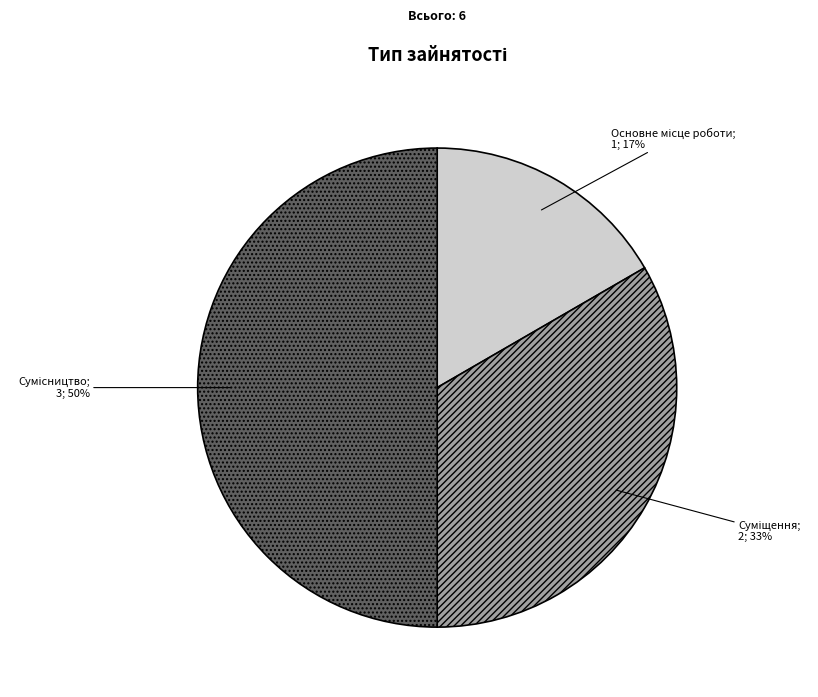

To the nearest percent, what is the difference between the largest and smallest slice percentages?

33%